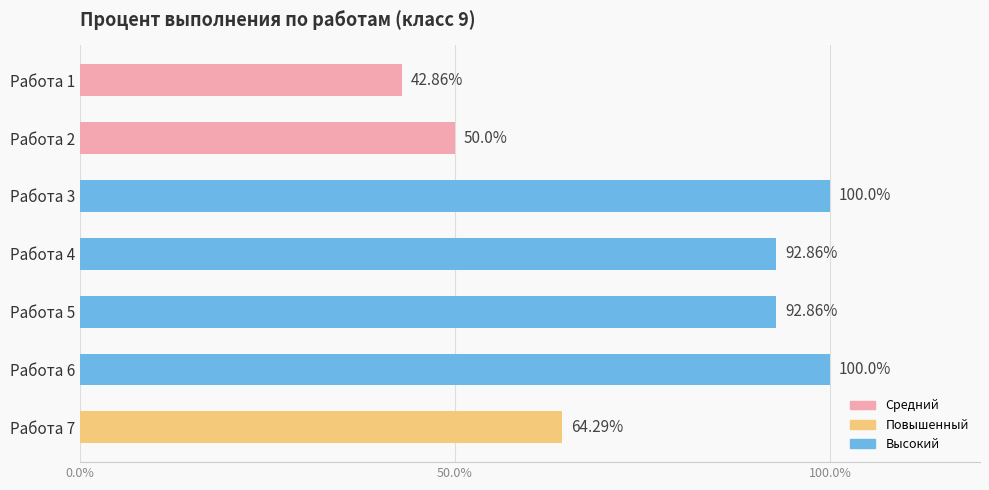

What is the difference between the maximum and minimum values?

57.1